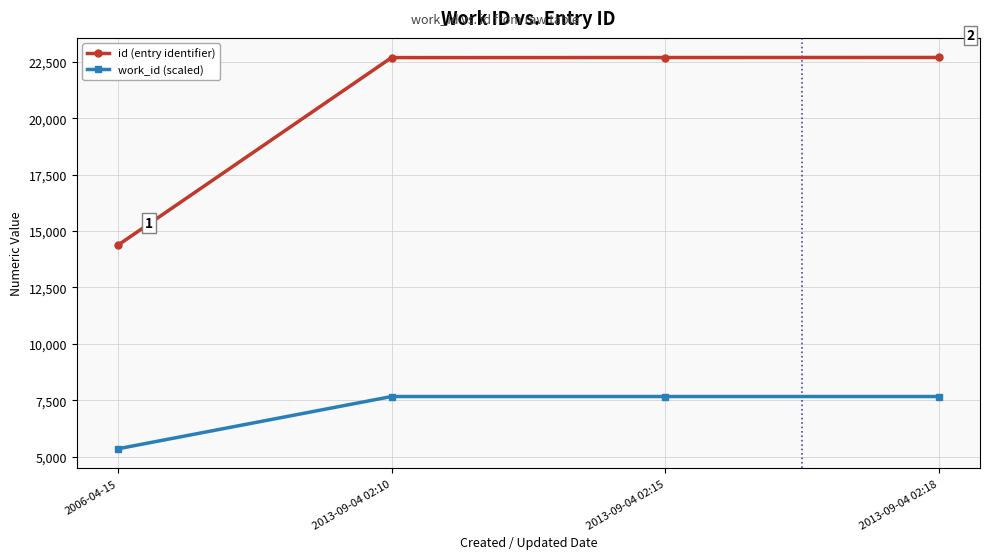

True or false: id (entry identifier) and work_id (scaled) cross at least once.

False